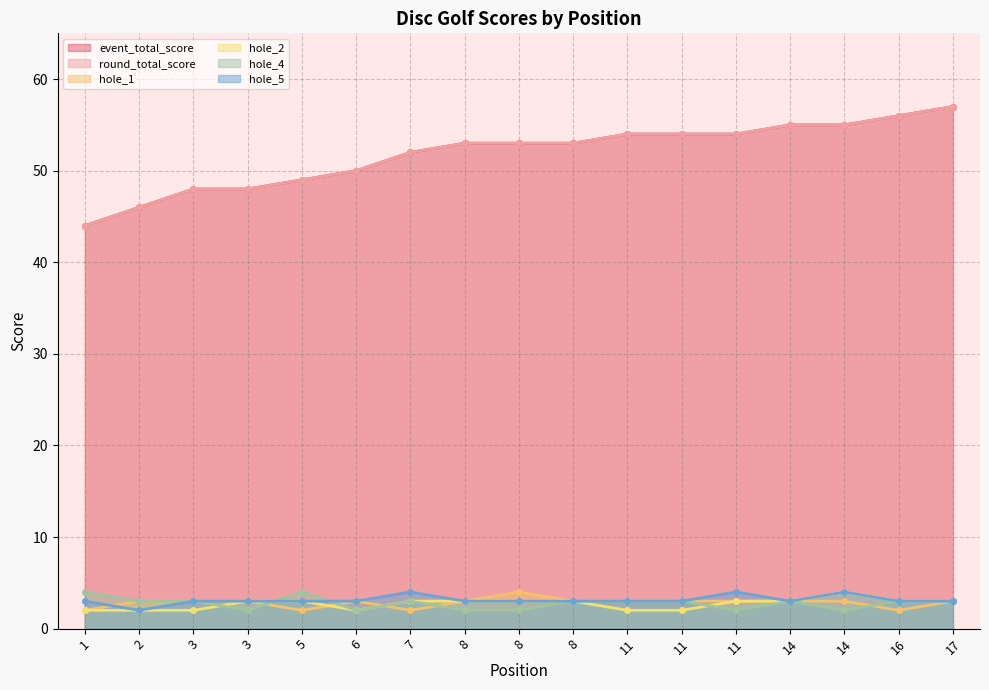

What is the highest value of the event_total_score series?

57